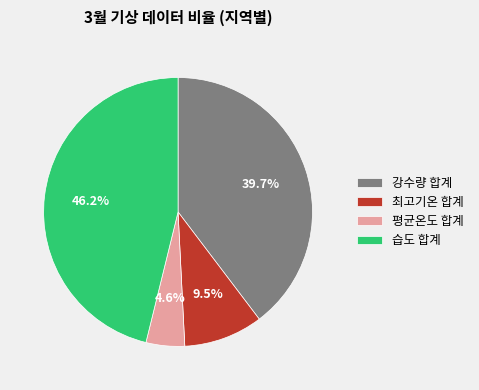

What is the total percentage of 최고기온 합계 and 습도 합계?

55.7%